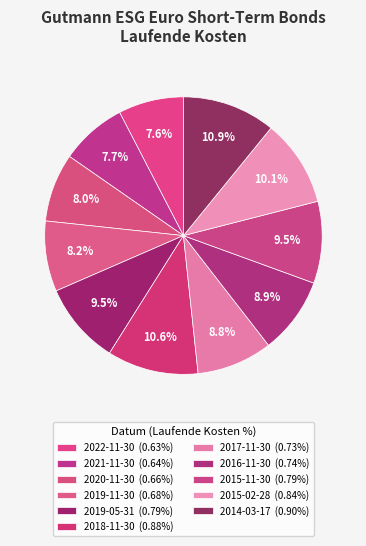

Do 2020-11-30 and 2014-03-17 together represent more than half of the pie?

No